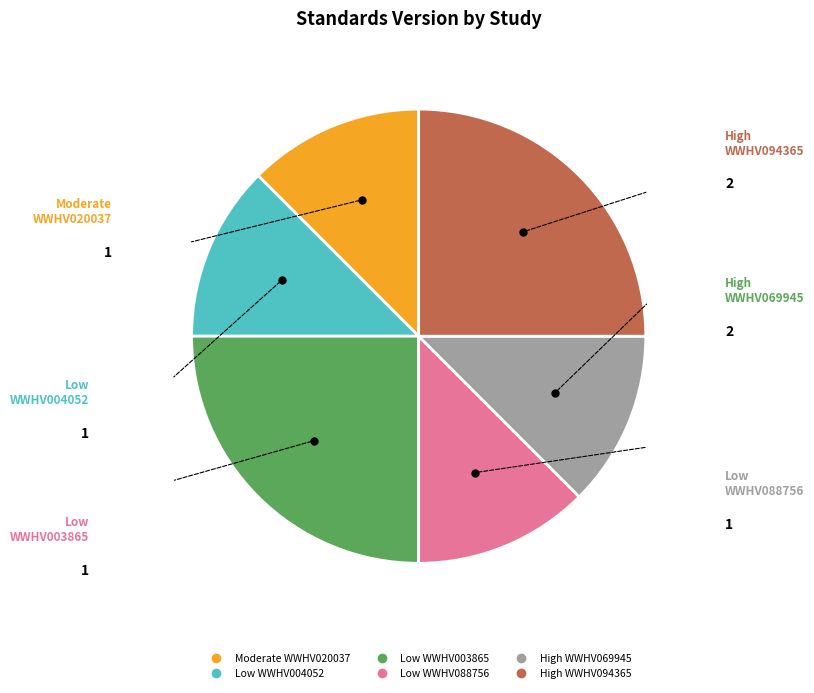

Is there any slice that represents more than half of the pie?

No